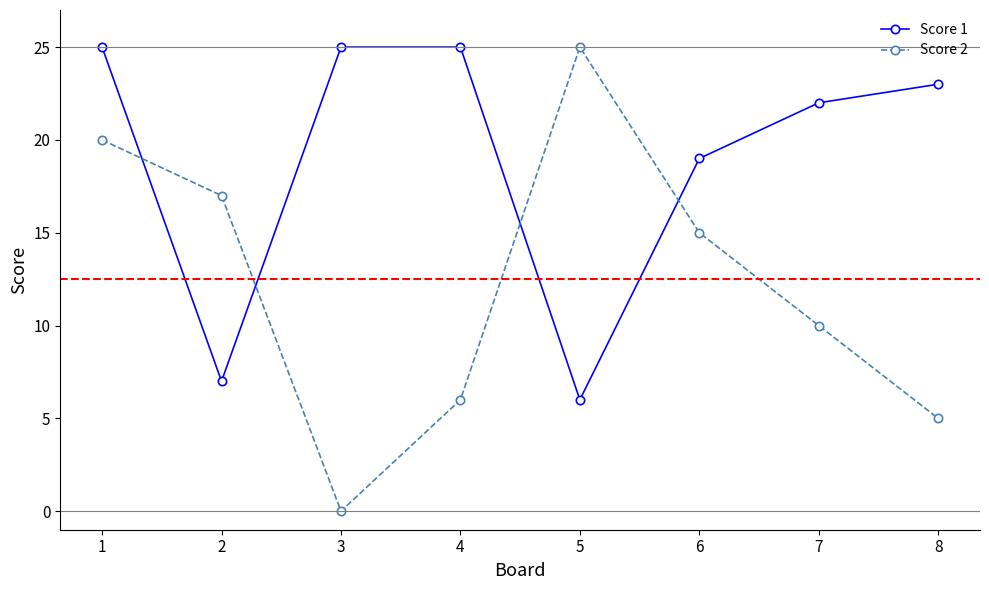

Which series changed the most between 1 and 5?

Score 1